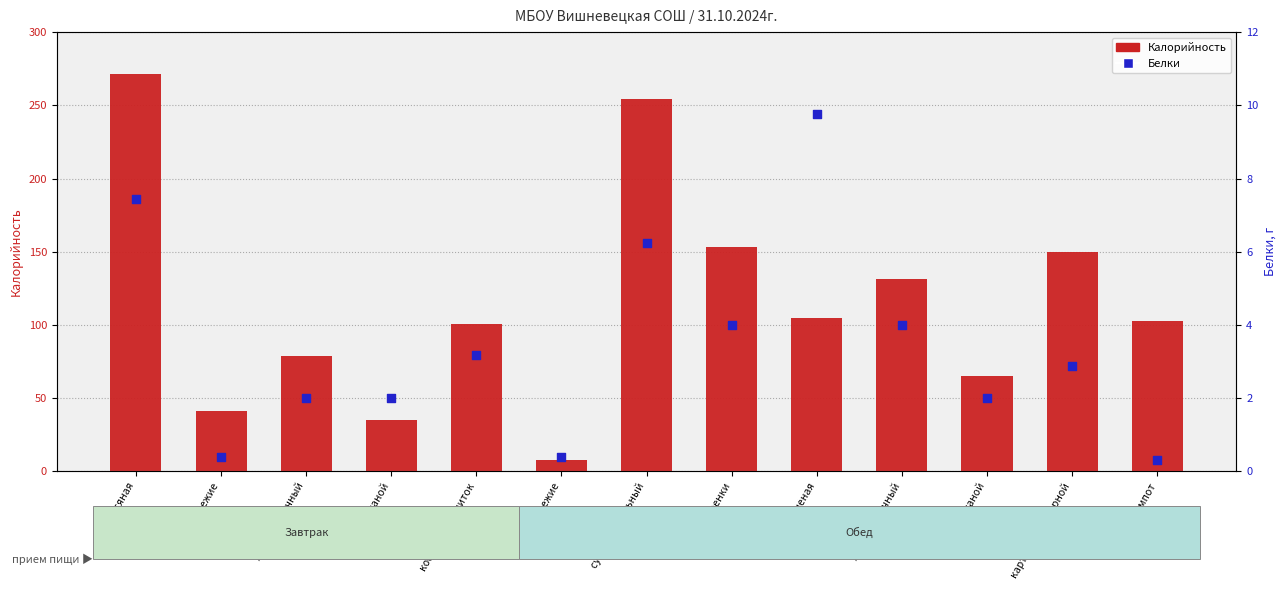

At how many categories does at least one series exceed 25?

12